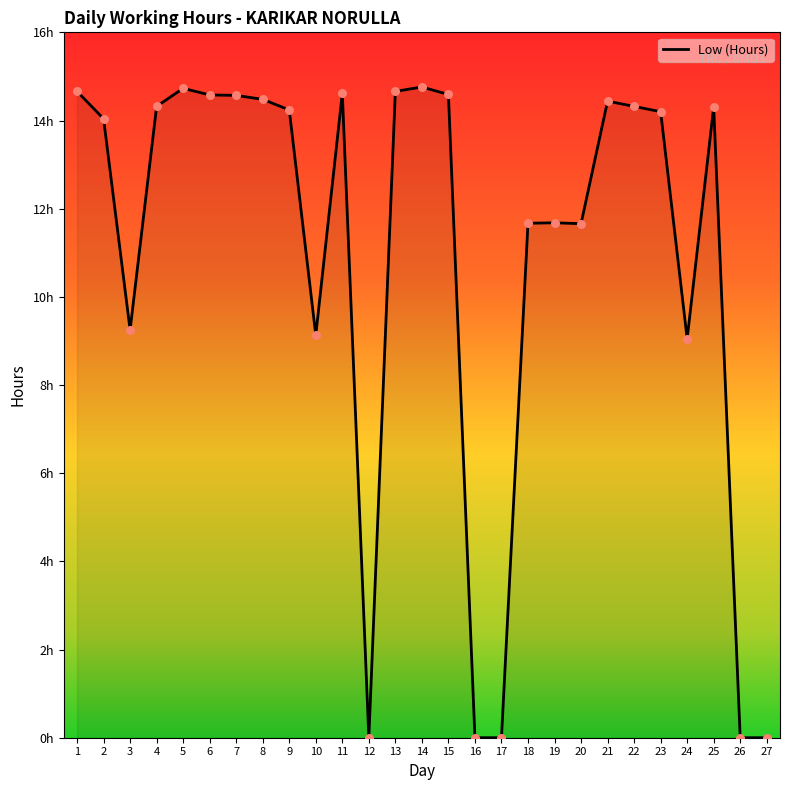

What is the ratio of the value at 5 to the value at 25?

1.0